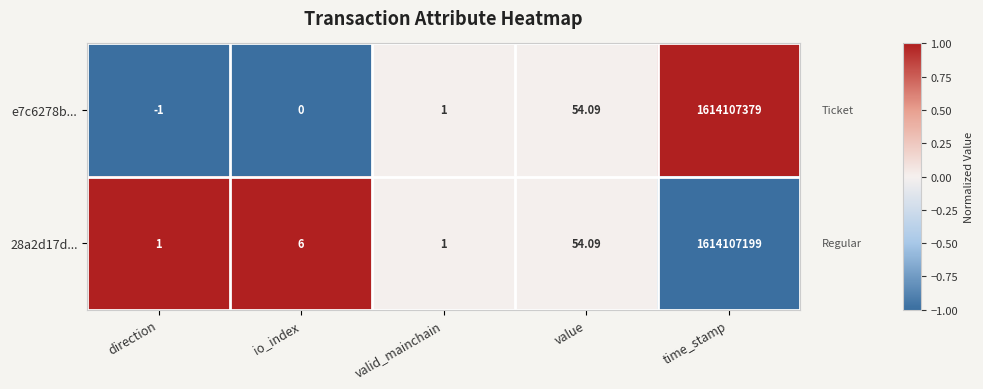

How many values in the e7c6278b... series are below 1?

2